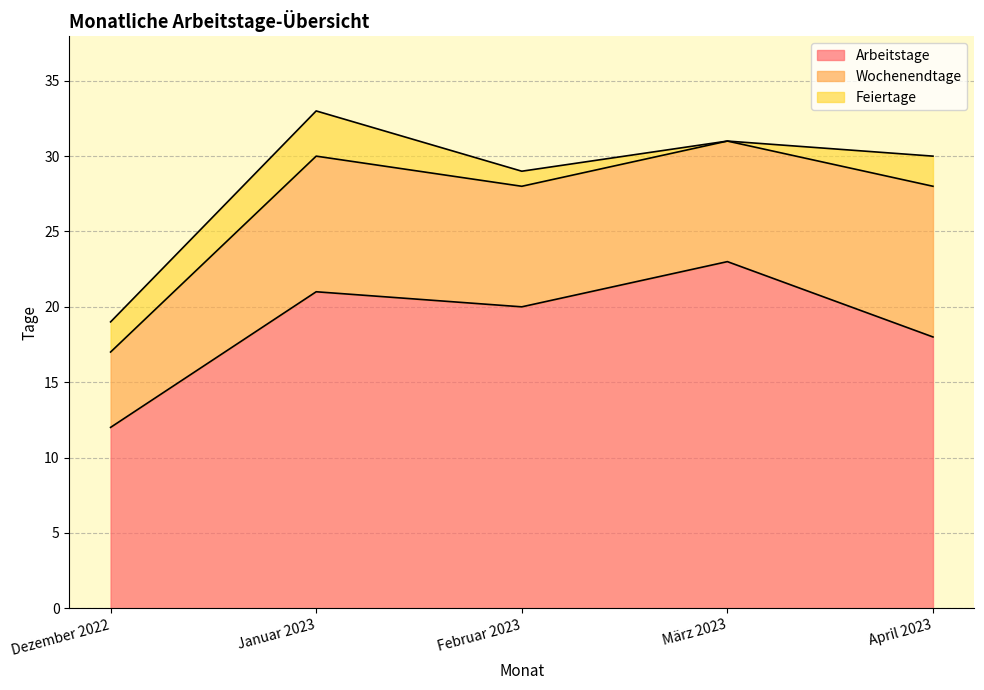

What is the spread (max minus min) of values at April 2023?

16